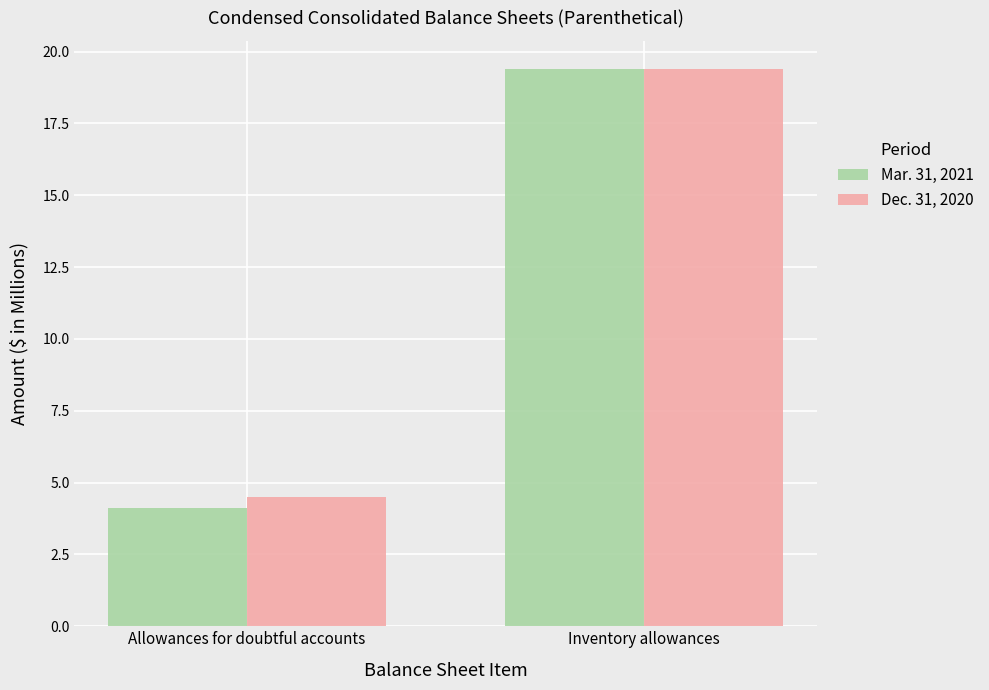

List the labels in order of Mar. 31, 2021 value, smallest first.

Allowances for doubtful accounts, Inventory allowances